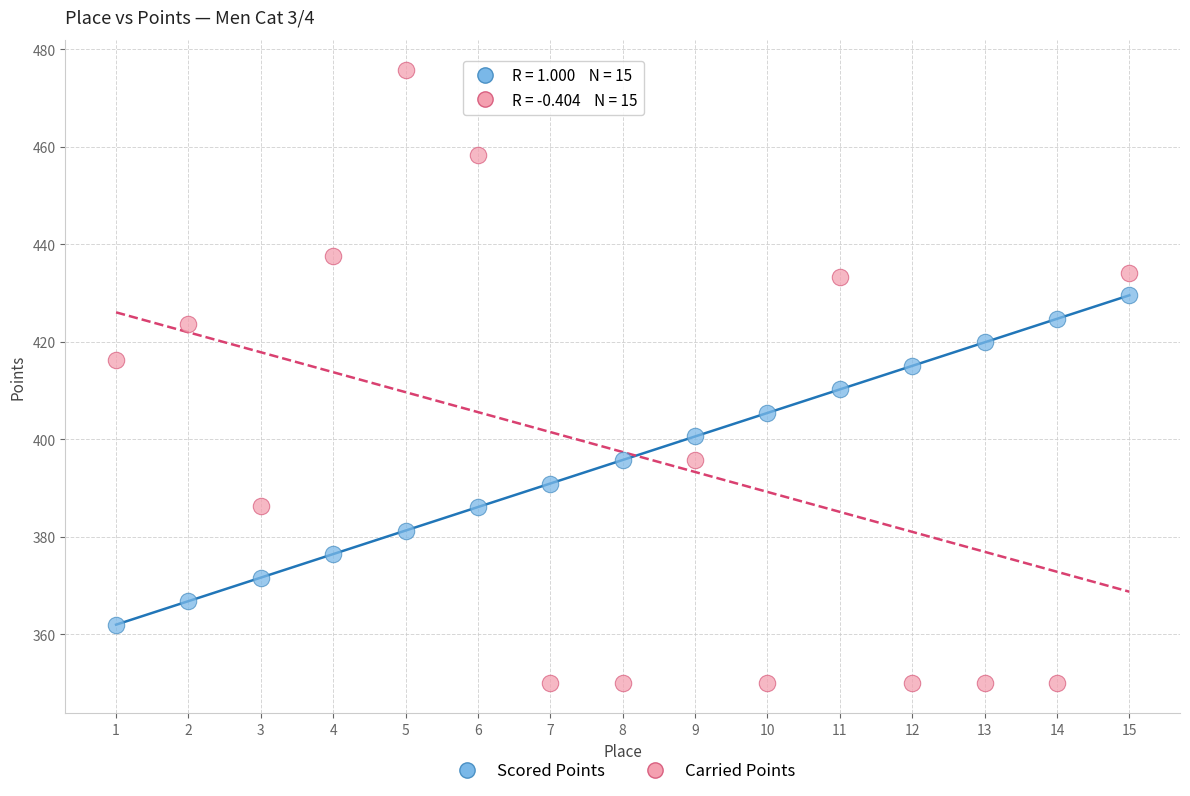

What are all the series names shown in the legend?

Scored Points, Carried Points